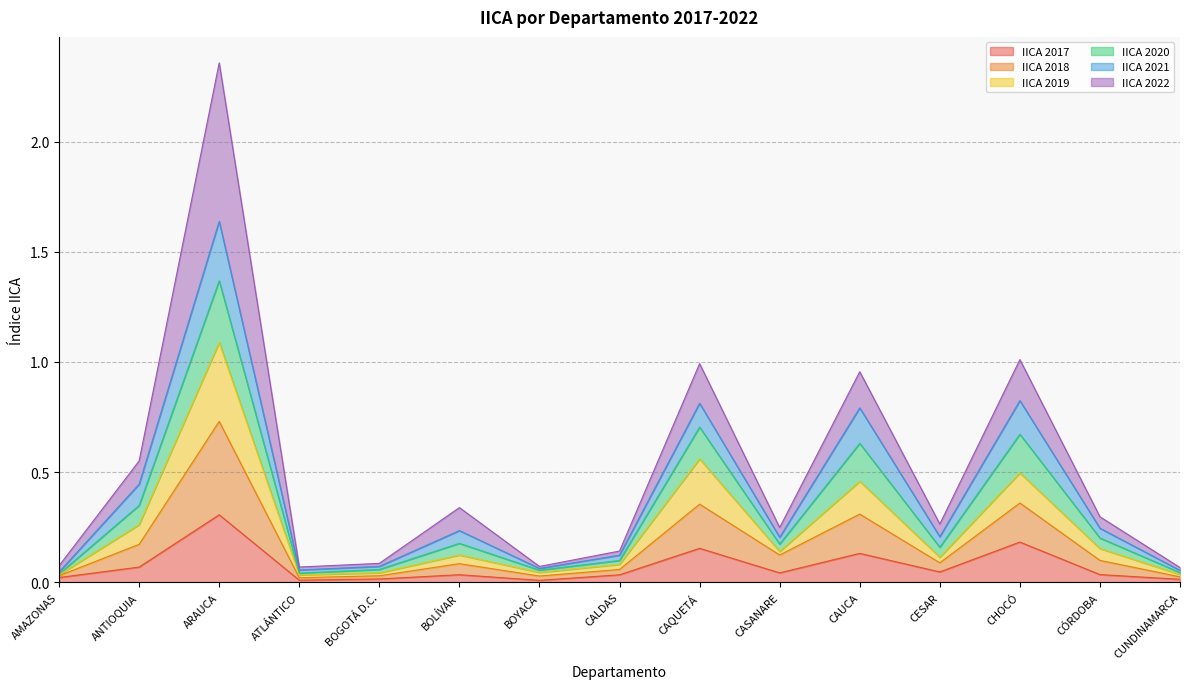

At which category is the sum across all series the highest?

ARAUCA